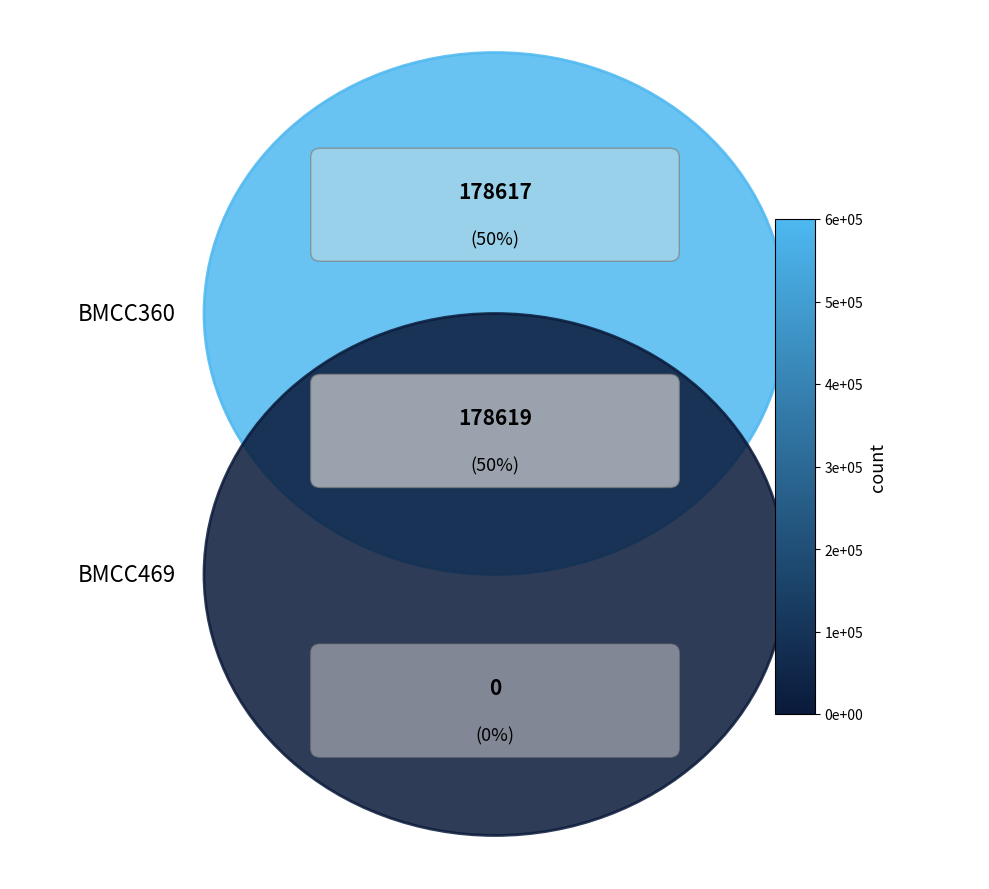

Does BMCC360 account for over 50% of the chart?

No